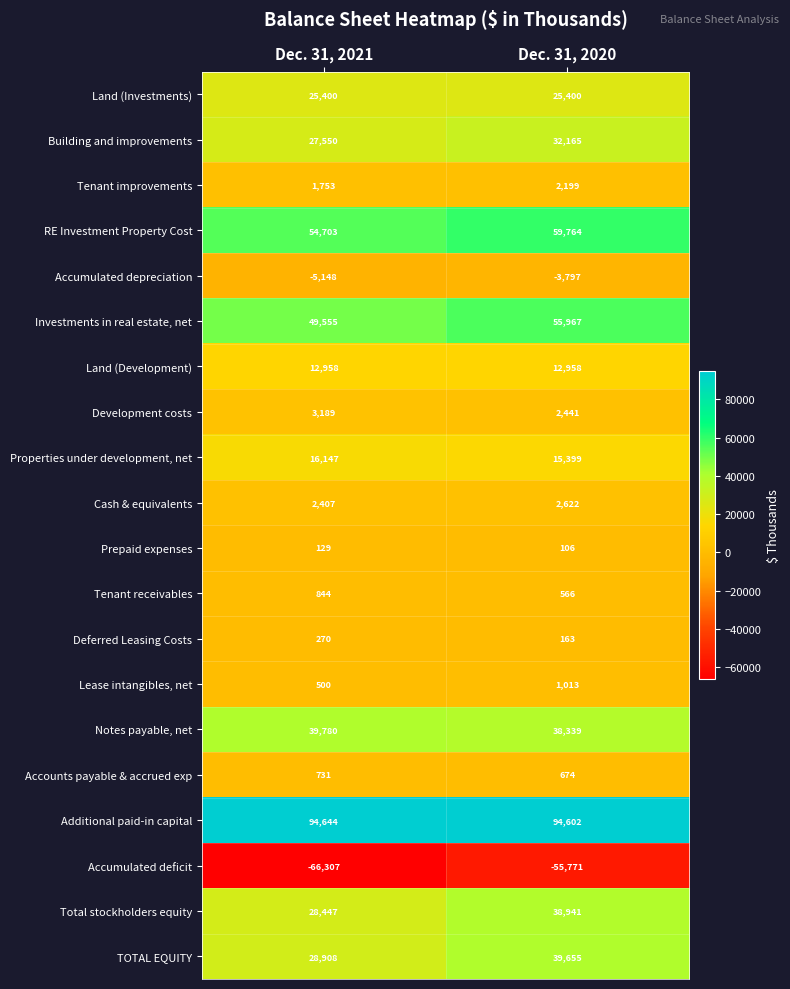

Which series has the largest total across all categories?

Additional paid-in capital